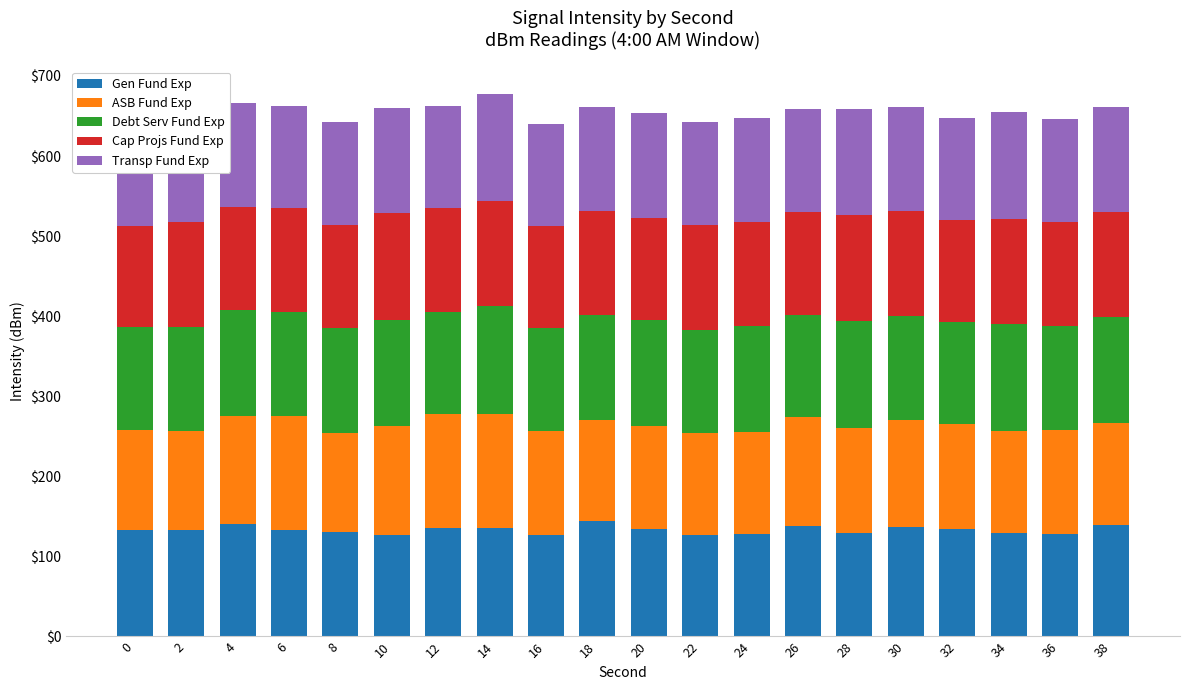

What is the sum of all Transp Fund Exp values?

2588.5